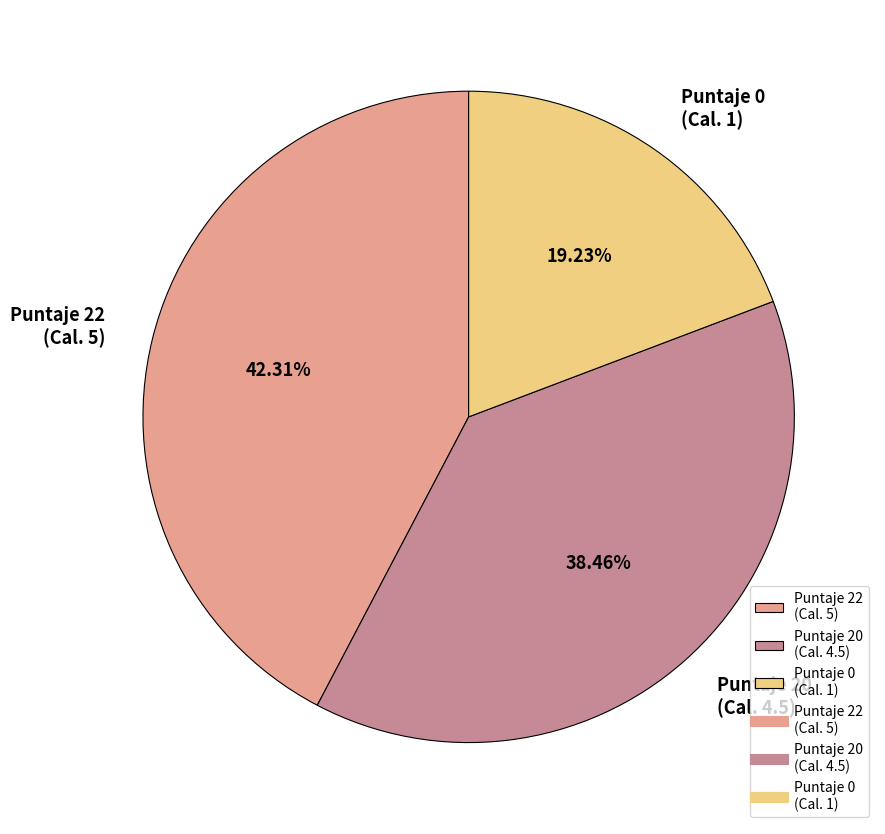

What is the ratio of the value at Puntaje 22 (Cal. 5) to the value at Puntaje 20 (Cal. 4.5)?

1.1